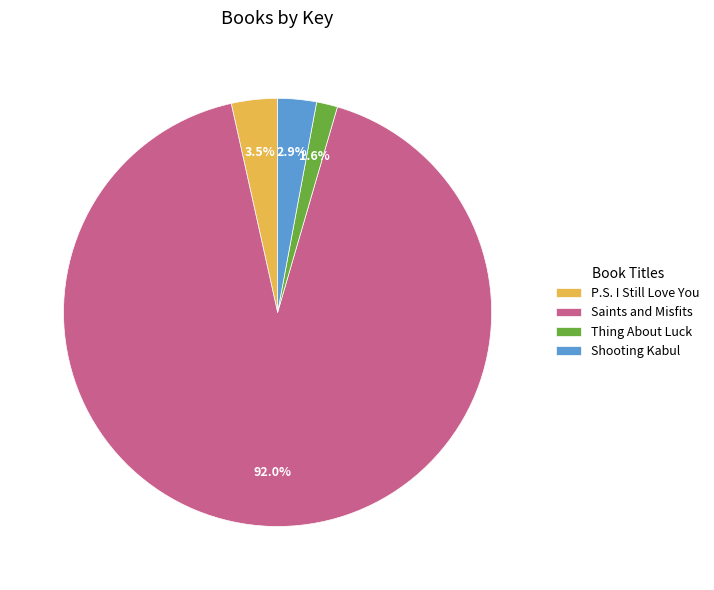

Count the number of slices in the pie.

4